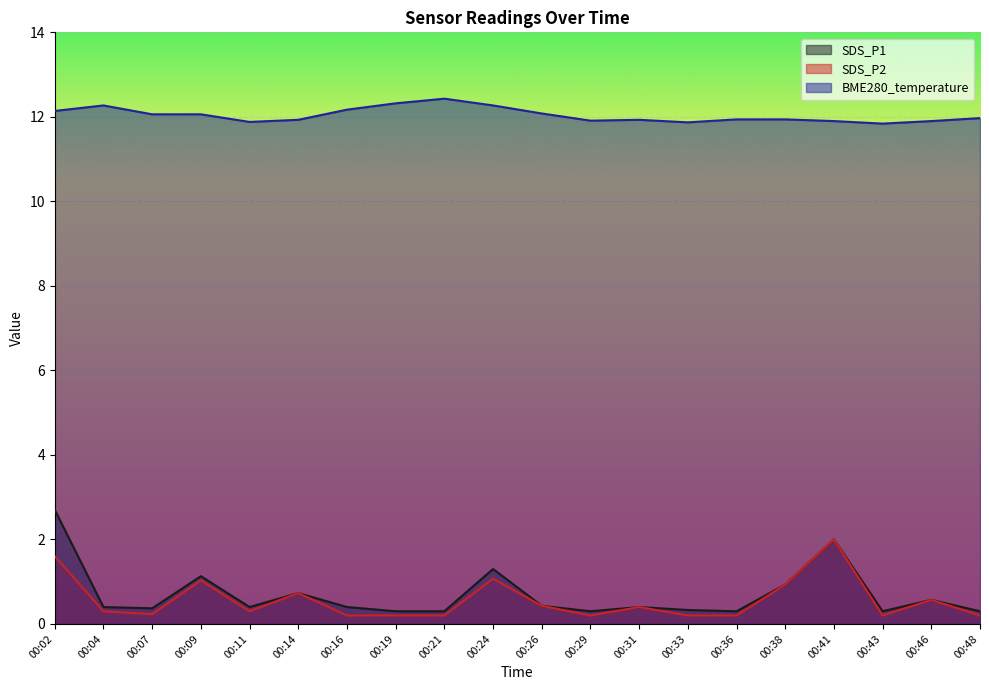

True or false: BME280_temperature has more than 1 interior local peaks.

True